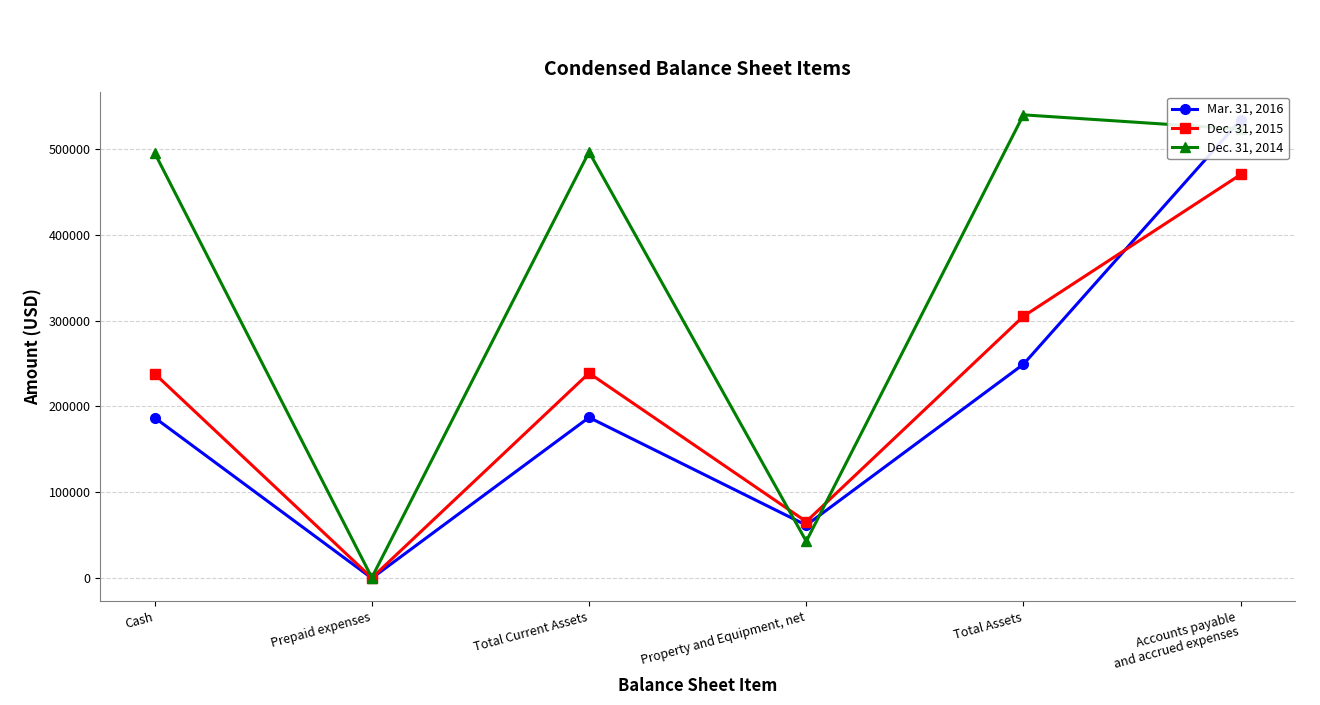

In Dec. 31, 2015, how many points are higher than both neighbors (excluding endpoints)?

1